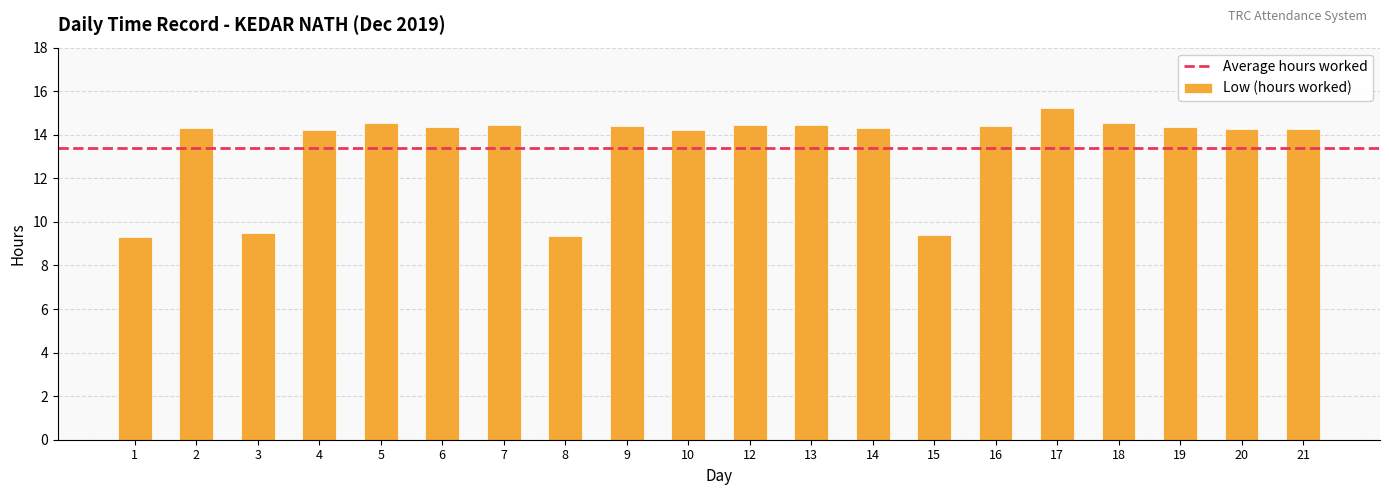

What is the change in value from 18 to 20?

-0.3